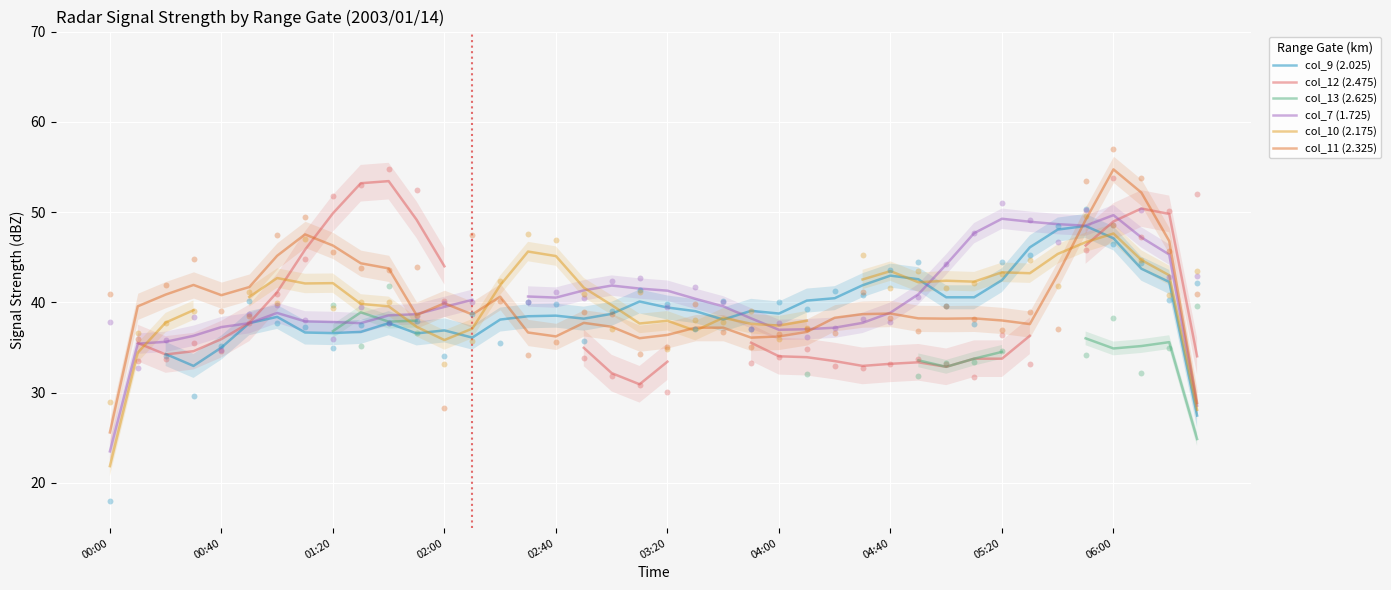

Which series reaches the minimum Y coordinate?

col_9 (2.025)